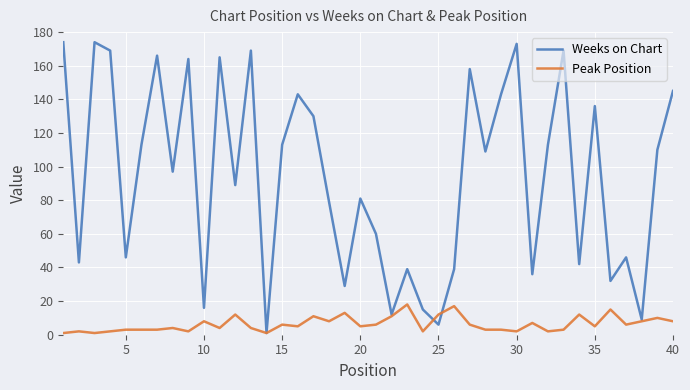

Which series has the widest spread of values?

Weeks on Chart